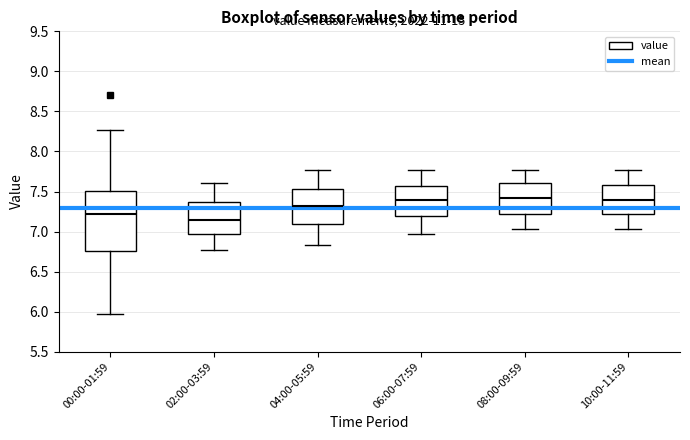

Reading left to right, transcribe this box plot: for each box, give where its median line is, the range the box spans, and where its two whiskers end, as read against the y-axis. The values are not printed on the chart, so give them approximately, as read against the axis.

00:00-01:59: median 7.20, box 6.75 to 7.50, whiskers 5.95 to 8.25
02:00-03:59: median 7.15, box 6.95 to 7.35, whiskers 6.75 to 7.60
04:00-05:59: median 7.30, box 7.10 to 7.55, whiskers 6.85 to 7.75
06:00-07:59: median 7.40, box 7.20 to 7.55, whiskers 6.95 to 7.75
08:00-09:59: median 7.40, box 7.20 to 7.60, whiskers 7.05 to 7.75
10:00-11:59: median 7.40, box 7.20 to 7.60, whiskers 7.05 to 7.75